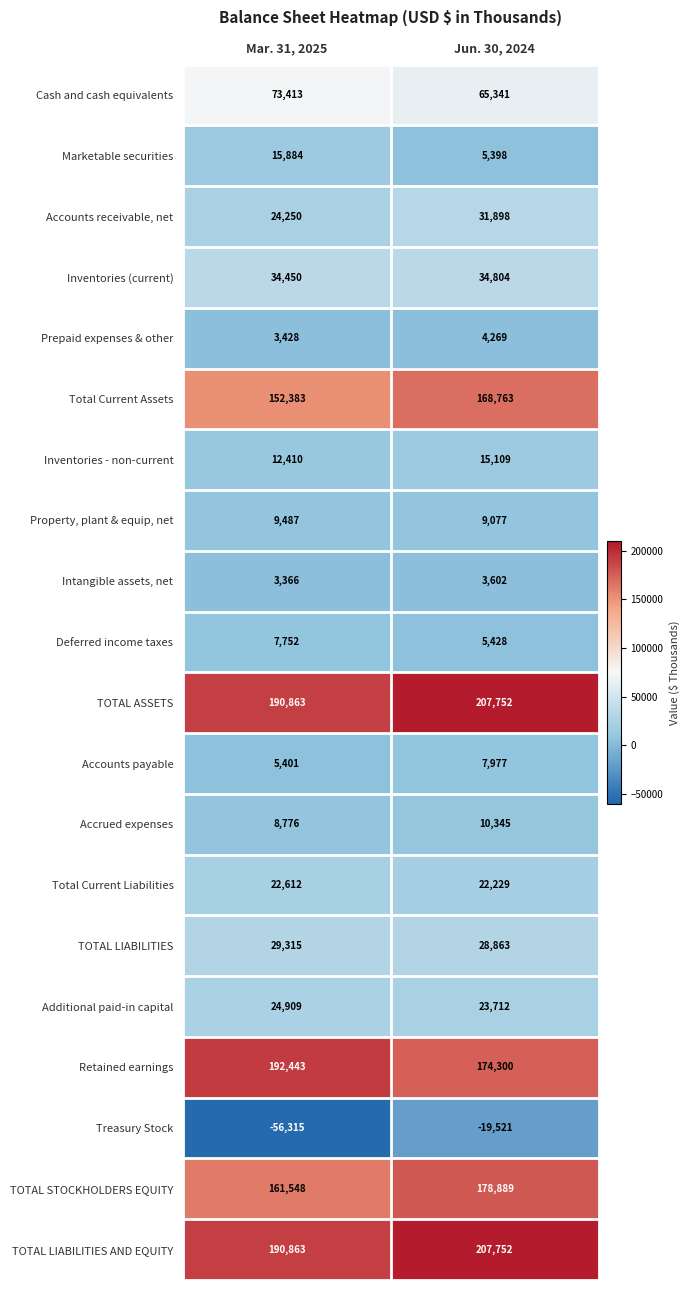

Read the Treasury Stock value at Jun. 30, 2024, to the nearest 10.

-19520